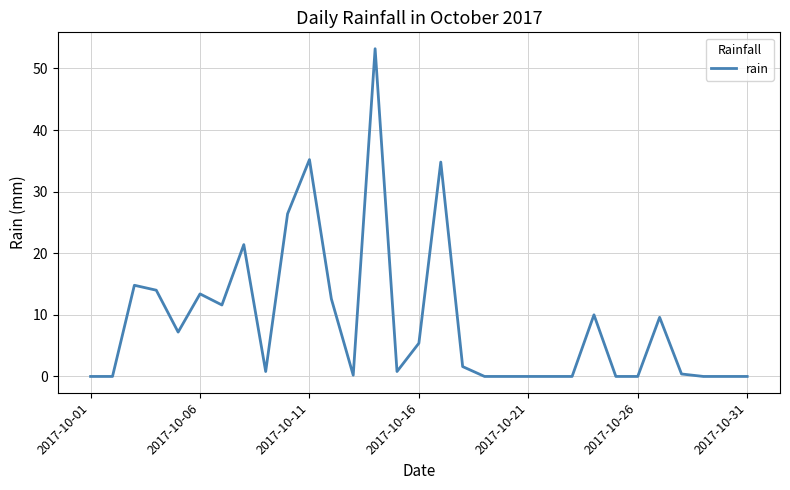

What is the maximum value shown in the chart?

53.2